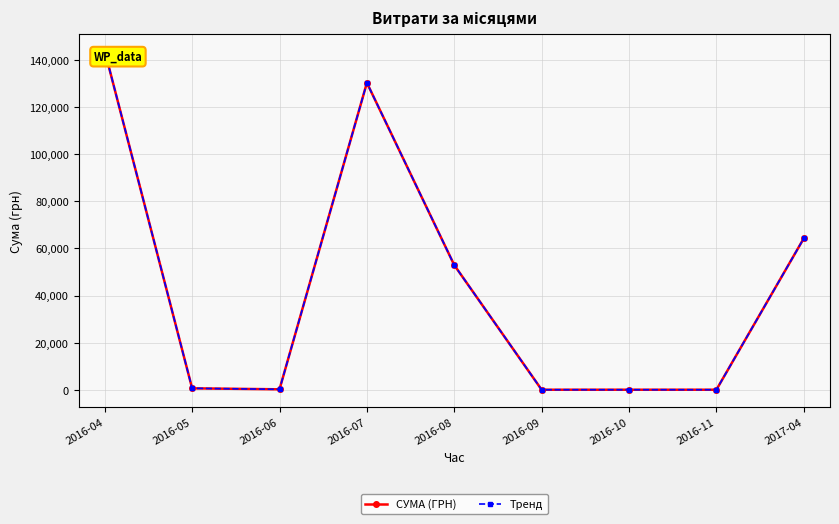

What is the label of the 3rd point from the right?

2016-10